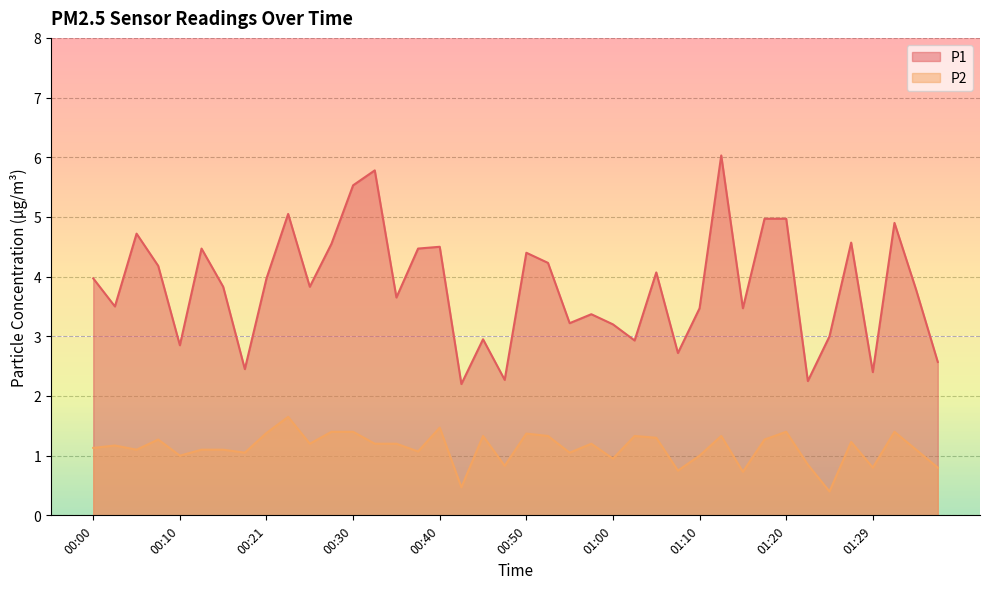

At 01:12, list the series in order from smallest to largest.

P2, P1